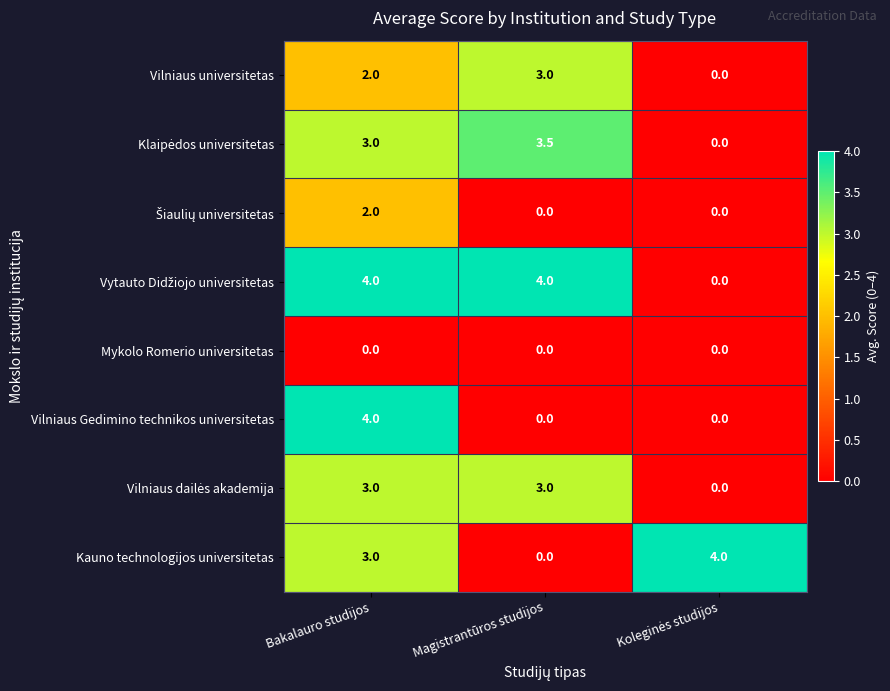

What is the maximum value shown in the chart?

4.0